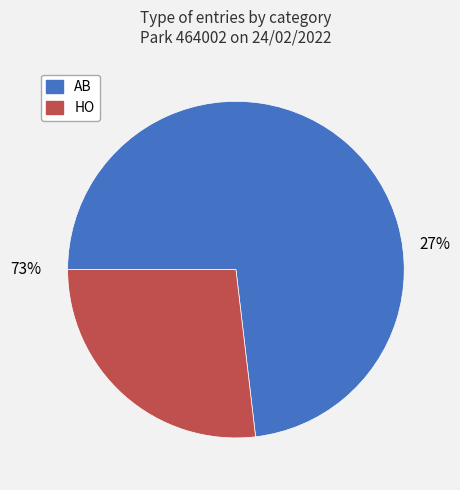

Count the number of slices in the pie.

2